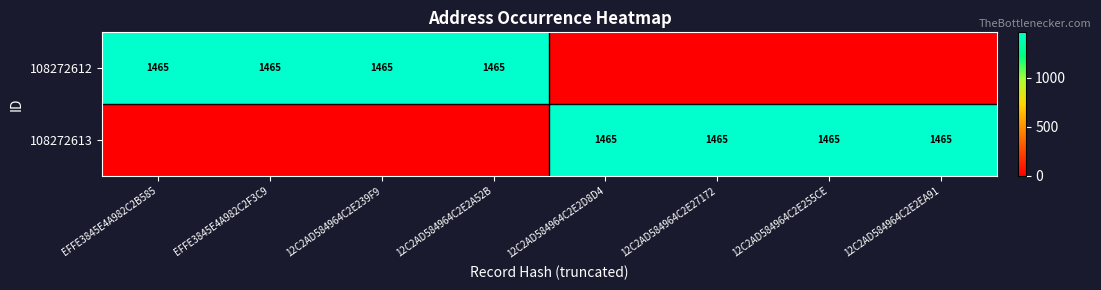

The value of 108272613 at 12C2AD584964C2E27172 is 821. True or false?

False